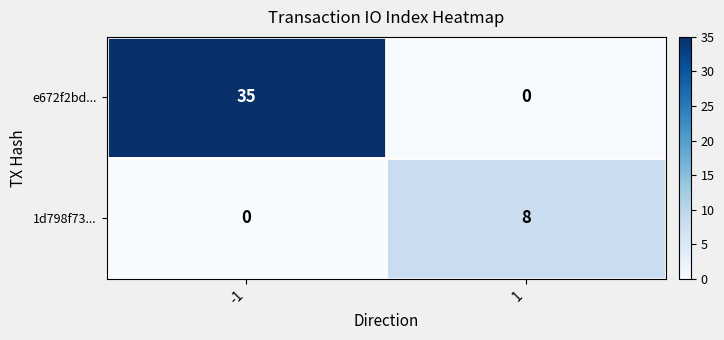

Reading left to right, transcribe all the data shown in this chart.

e672f2bd...: 35	0
1d798f73...: 0	8